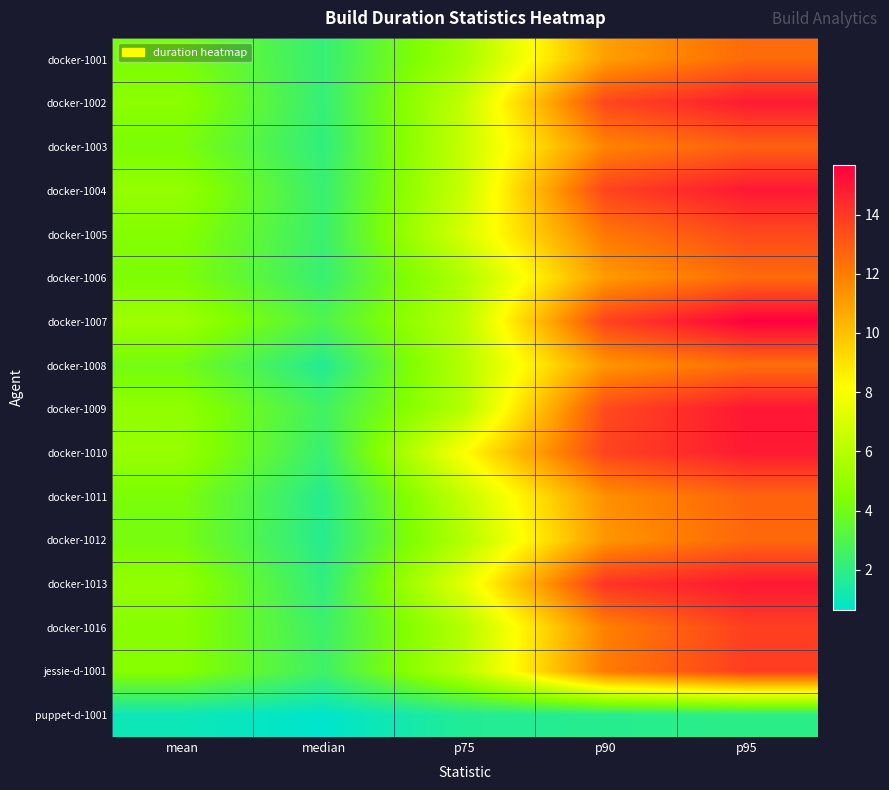

Which series changed the most between p75 and p95?

docker-1007